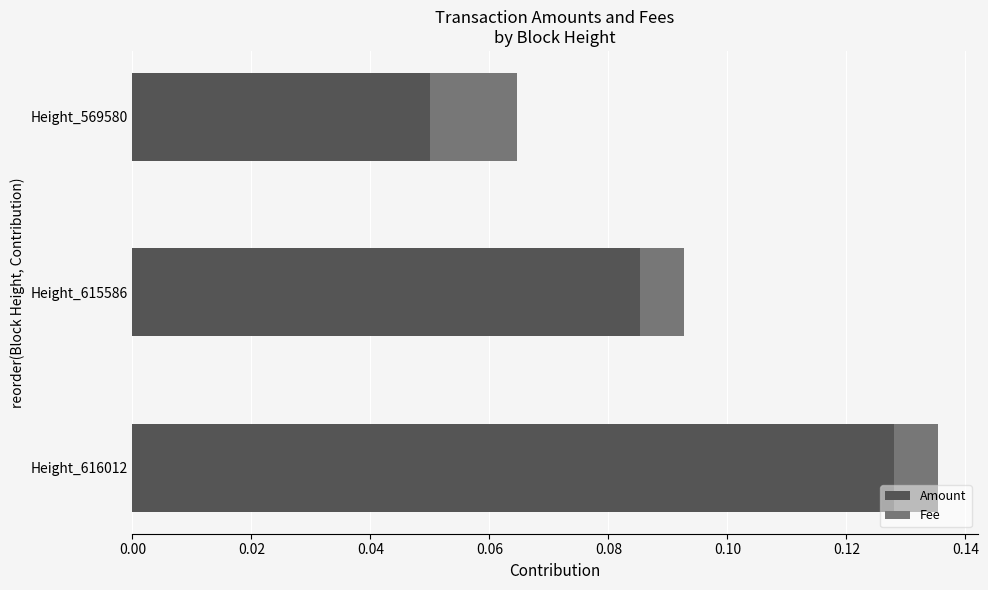

At which category is the sum across all series the highest?

Height_616012